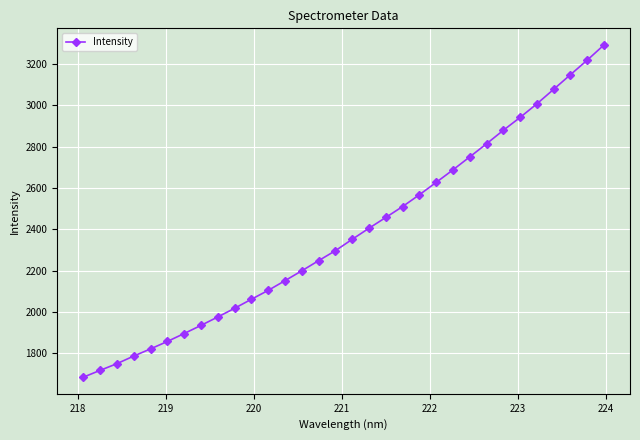

What is the smallest value displayed?

1685.1